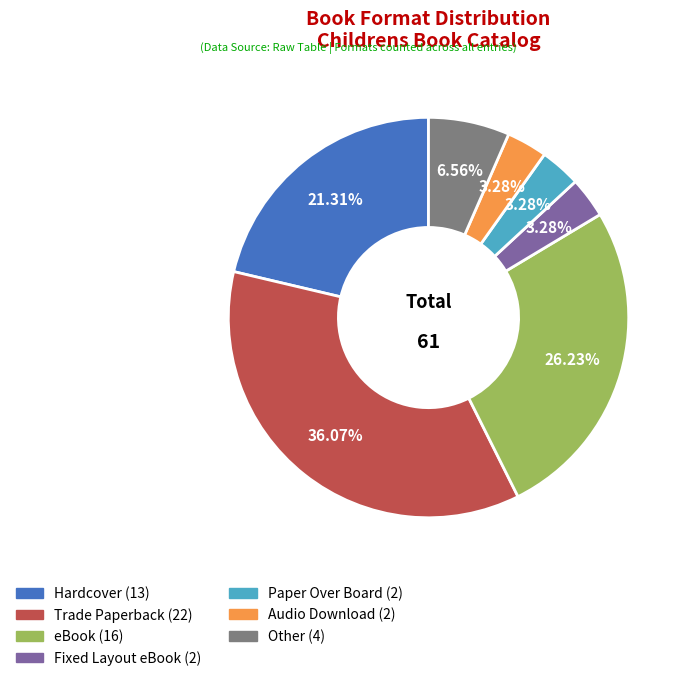

To the nearest percent, what is the average slice percentage?

14%